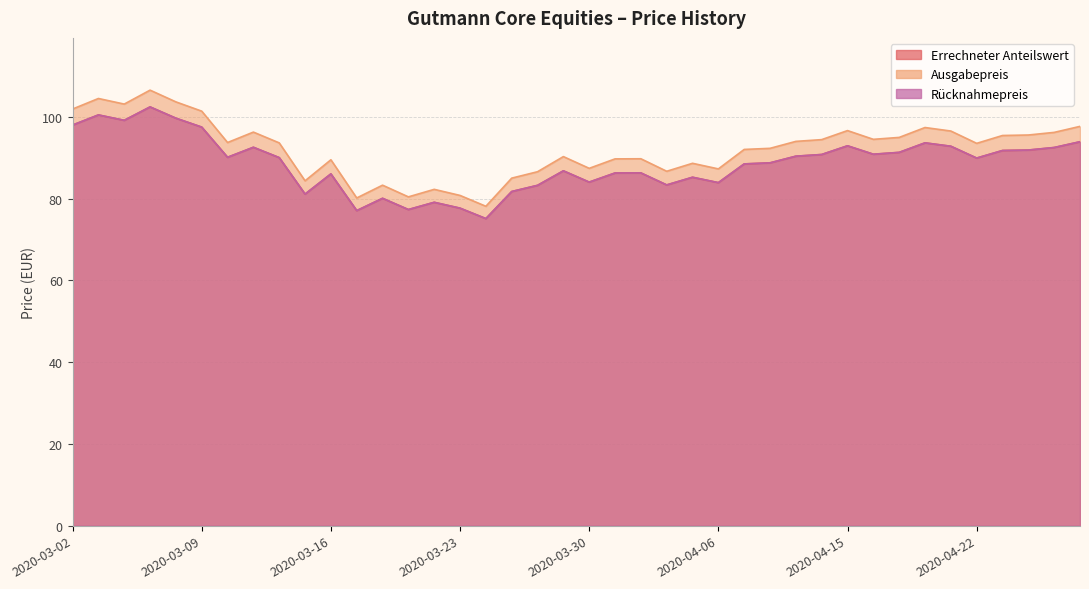

How many values in the Ausgabepreis series are below 93?

19